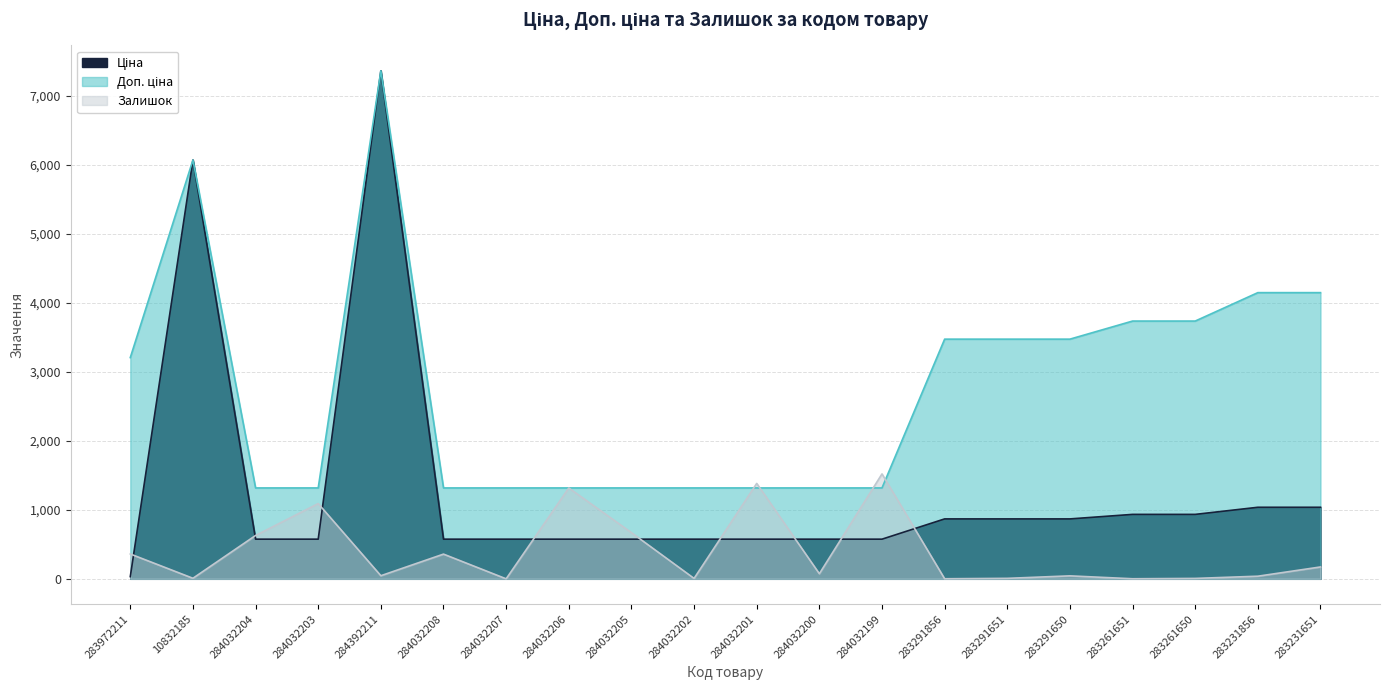

Which series has the widest spread of values?

Ціна